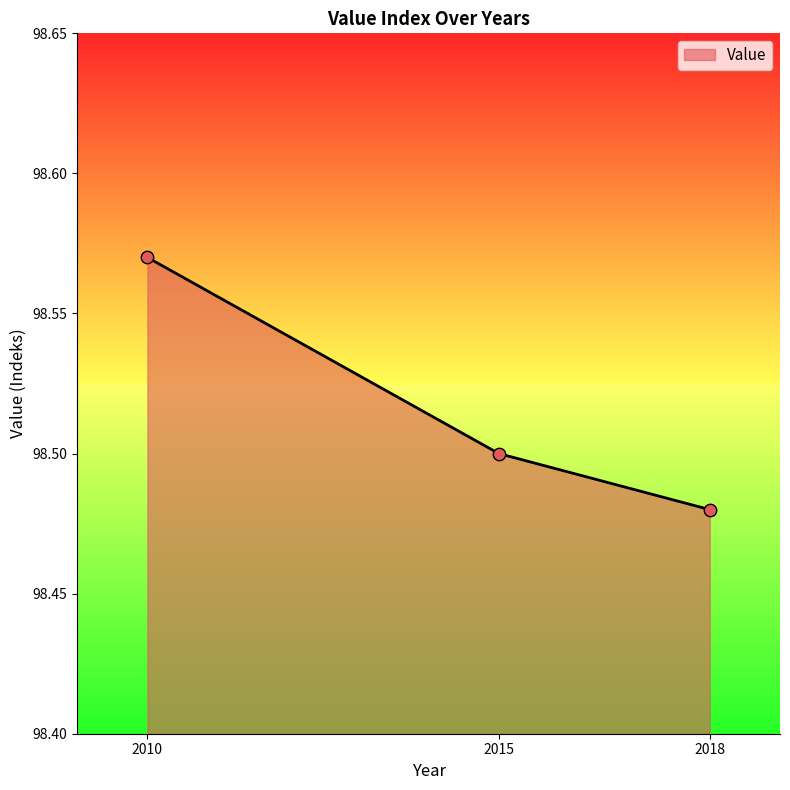

Between 2010 and 2018, which is larger?

2010